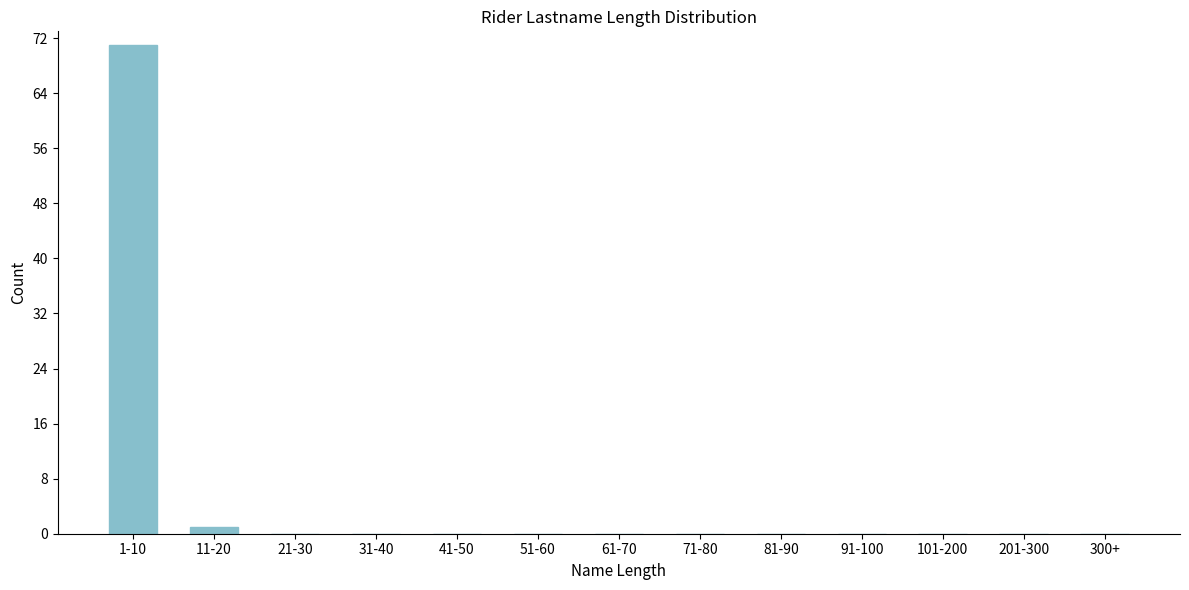

Reading right to left, transcribe all the data shown in this chart.

300+=0	201-300=0	101-200=0	91-100=0	81-90=0	71-80=0	61-70=0	51-60=0	41-50=0	31-40=0	21-30=0	11-20=1	1-10=71